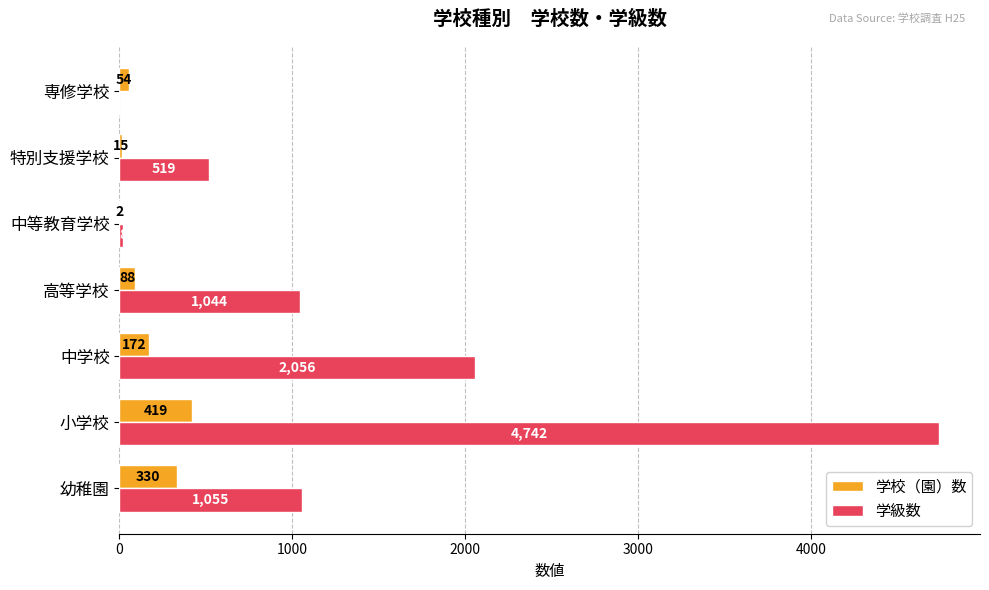

The value of 学級数 at 中学校 is 3356. True or false?

False